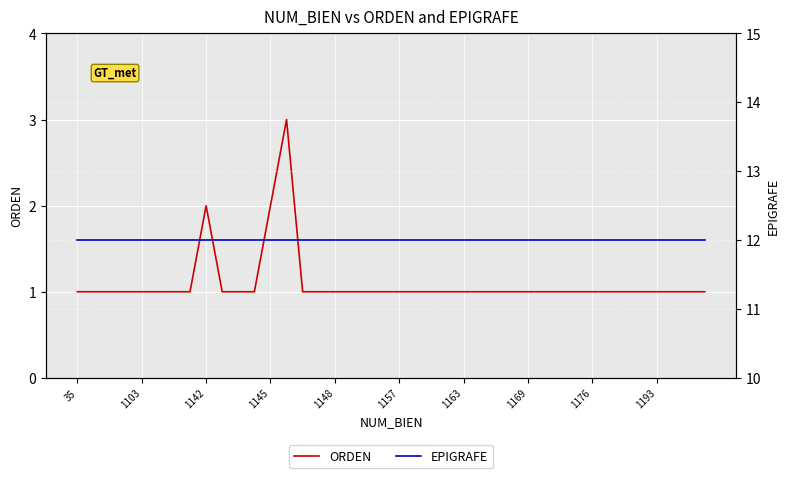

True or false: EPIGRAFE and ORDEN cross at least once.

False